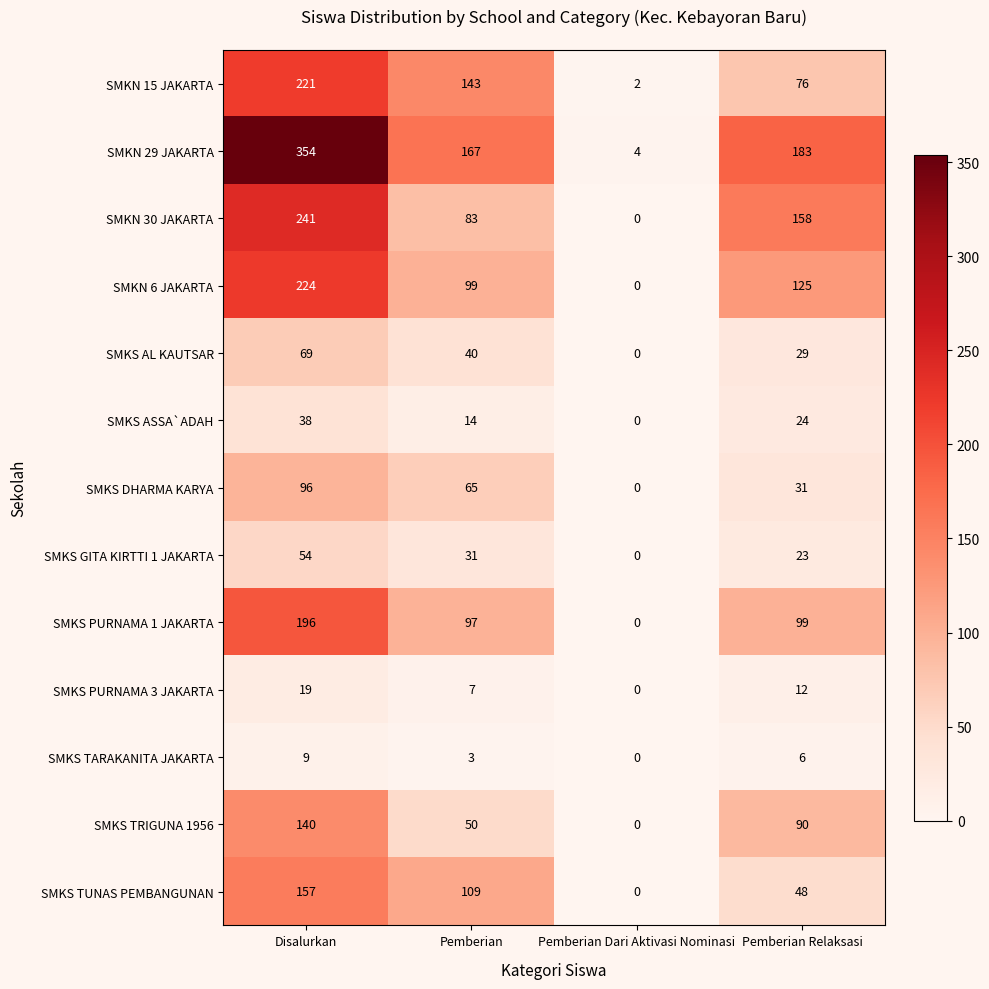

Which series has the largest total across all categories?

SMKN 29 JAKARTA